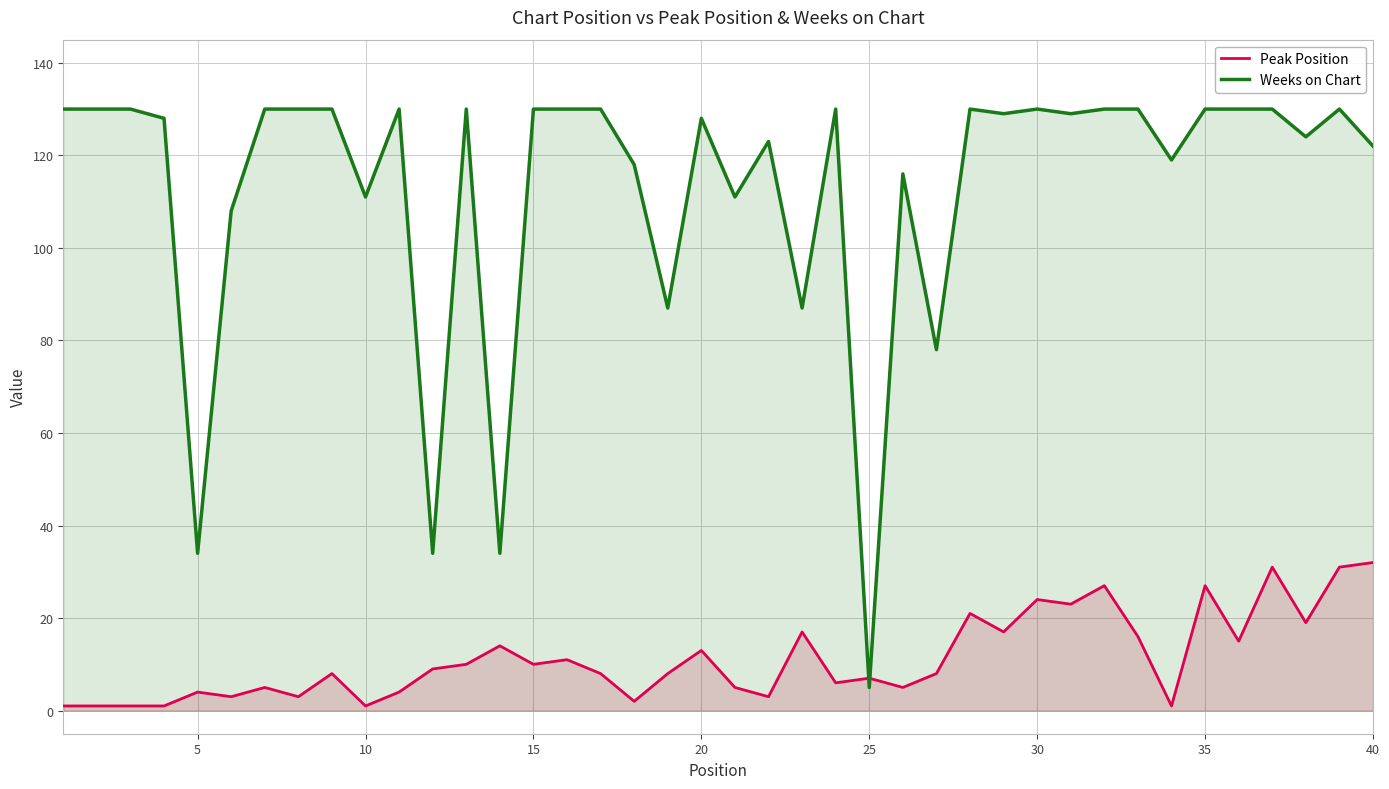

List the series in order of their overall mean, highest first.

Weeks on Chart, Peak Position